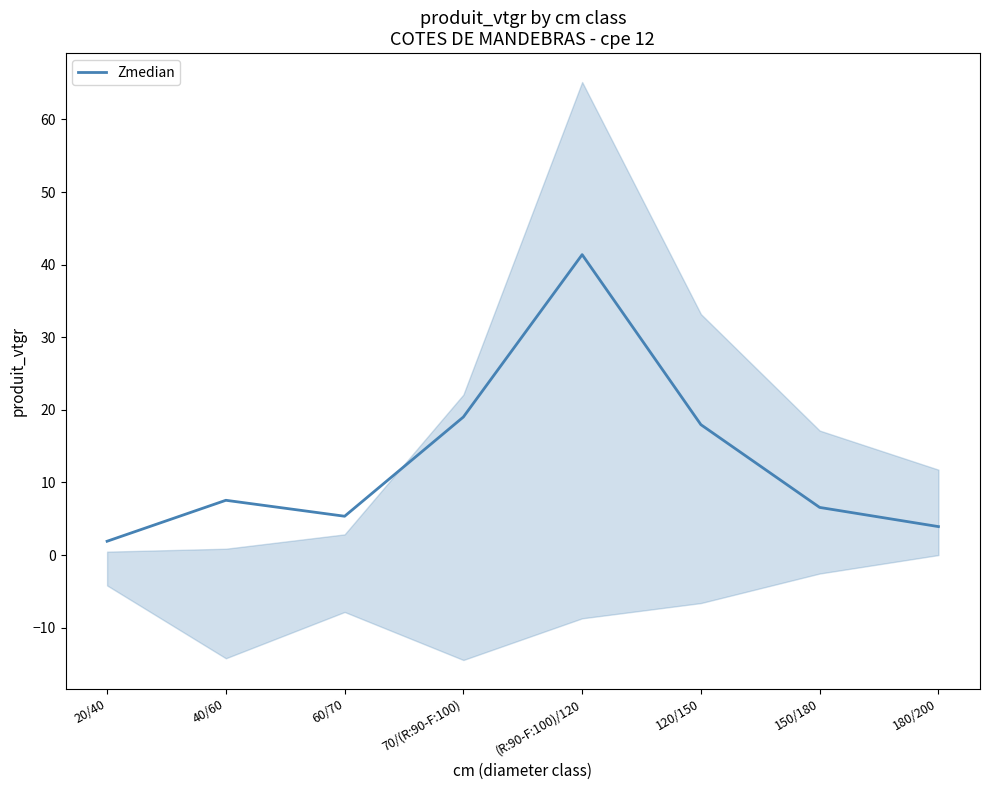

Which category has the lowest value across all series?

20/40